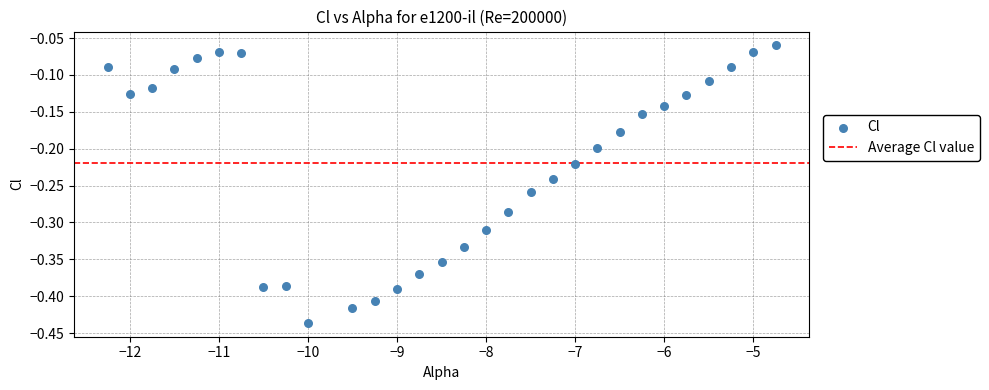

What is the range of X values (max minus min)?

7.5